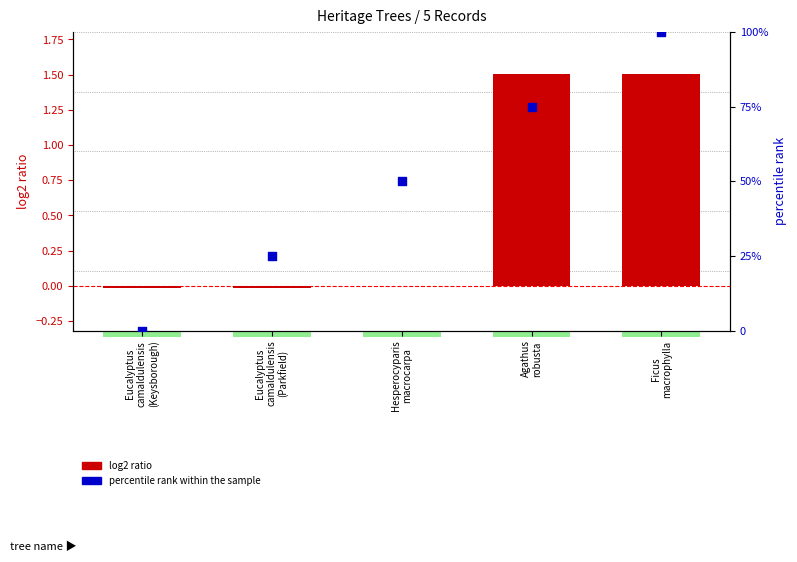

Which series has the largest total across all categories?

percentile rank within the sample